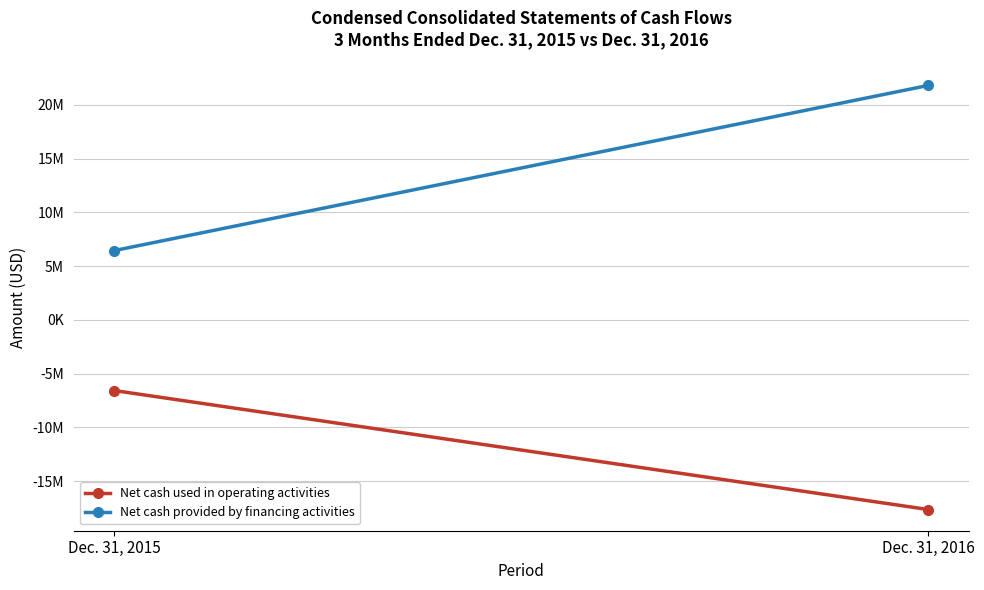

Count the Net cash provided by financing activities values in the range 6452337 to 21811681.

2